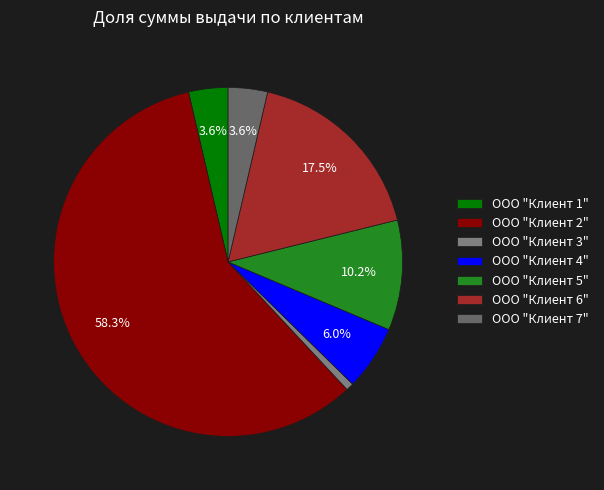

Is ООО "Клиент 7" the majority of the pie?

No